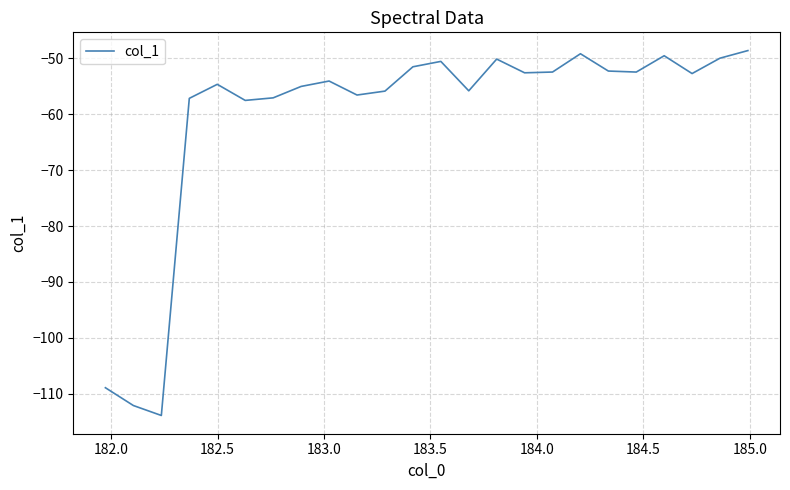

What is the greatest value displayed?

-48.7